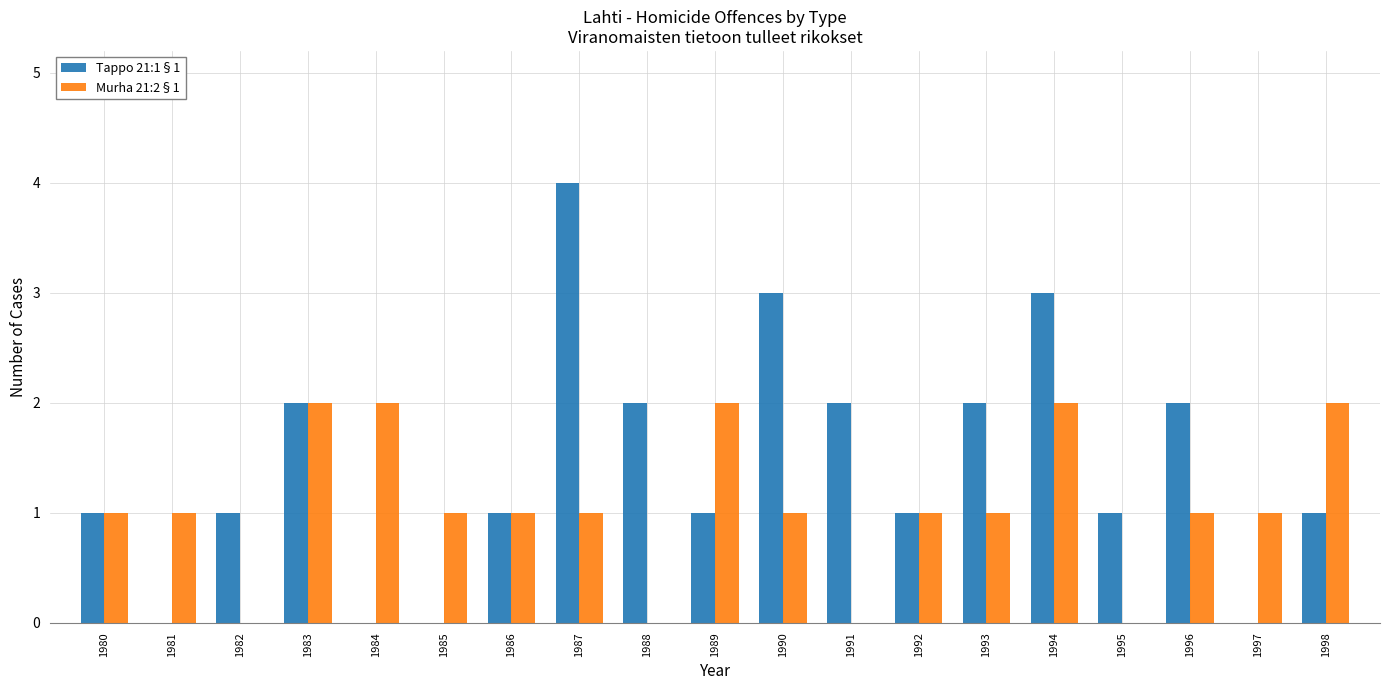

What is the total value across all series at 1989?

3